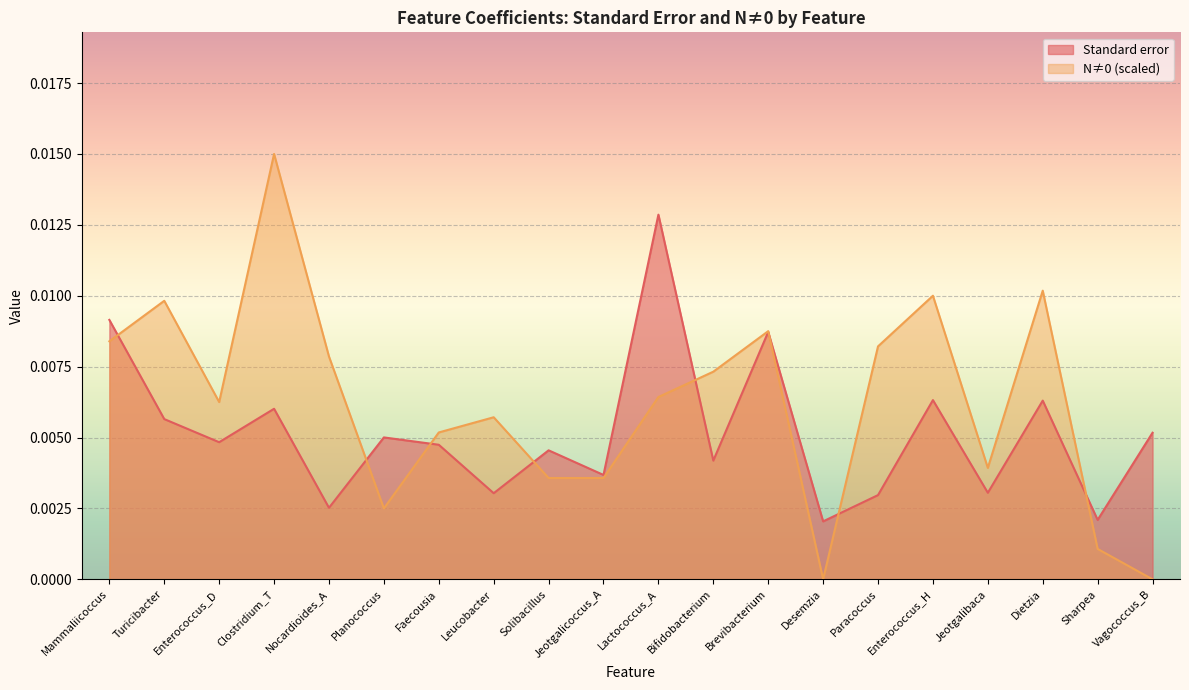

Between Turicibacter and Nocardioides_A, which series saw the biggest shift?

Standard error